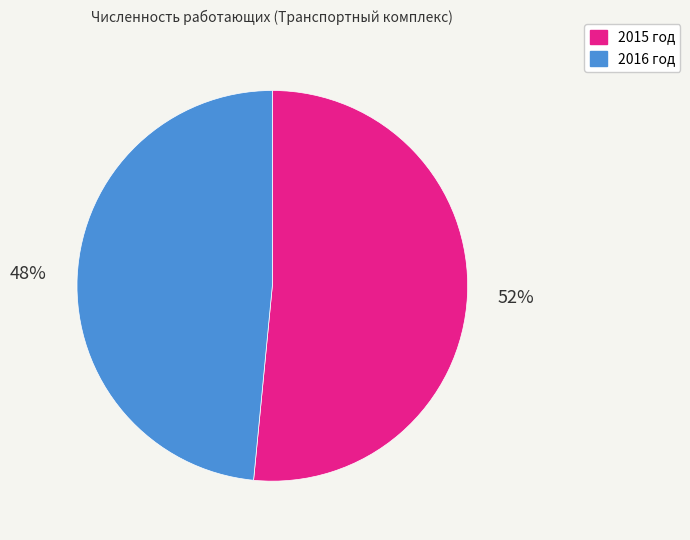

Combined, do 2016 год and 2015 год account for over 50%?

Yes